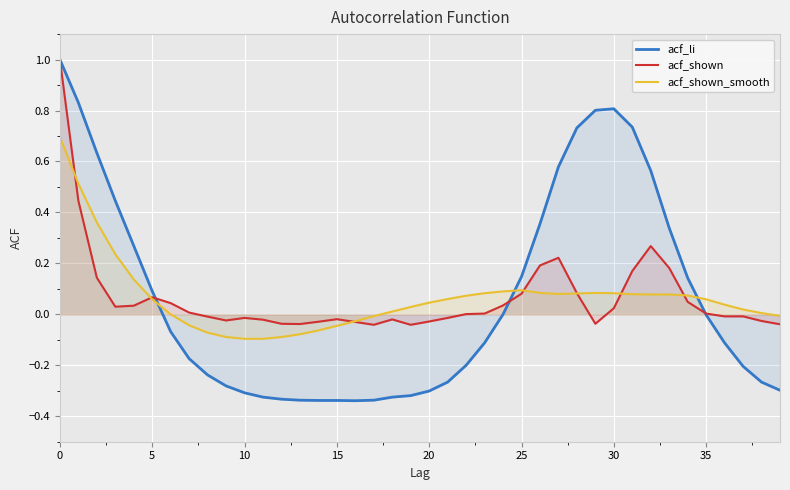

What is the difference between the maximum and minimum values in the acf_shown_smooth series?

0.8